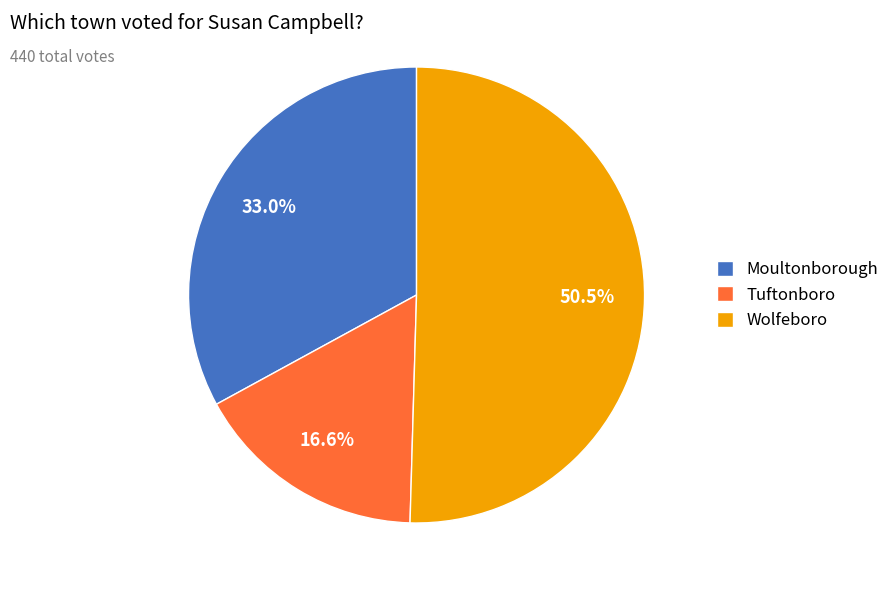

How many segments does this pie chart have?

3